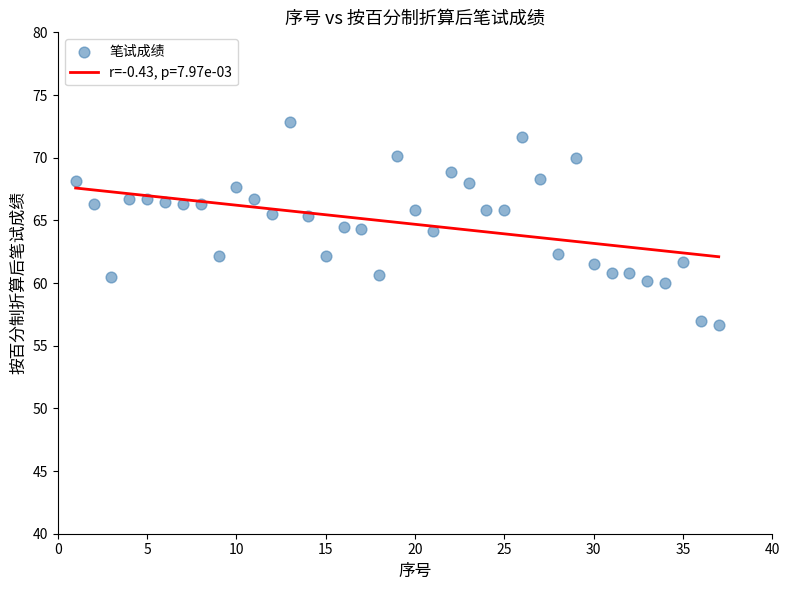

What is the range of X values (max minus min)?

36.0